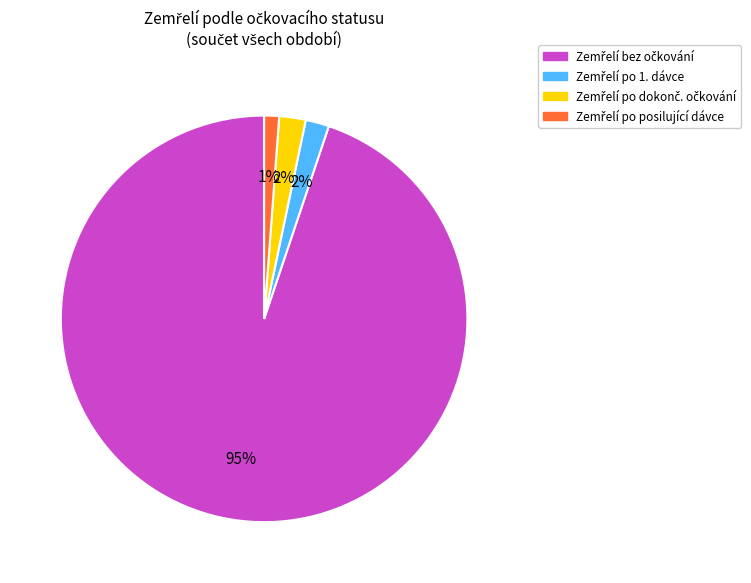

To the nearest percent, what is the difference between the largest and smallest slice percentages?

94%